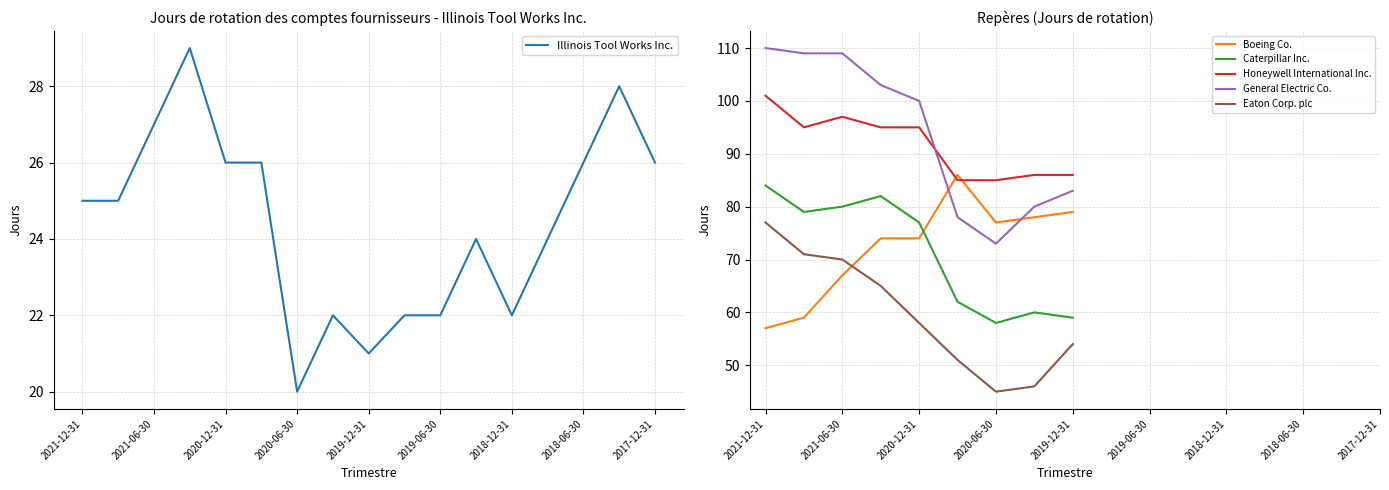

Is the value of Boeing Co. at 2021-03-31 greater than the value of Caterpillar Inc. at 2021-09-30?

No